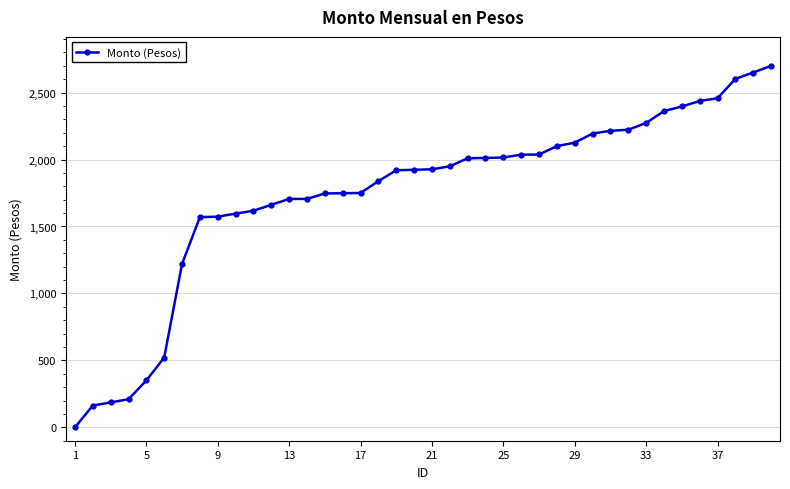

Does the chart have visible grid lines?

Yes